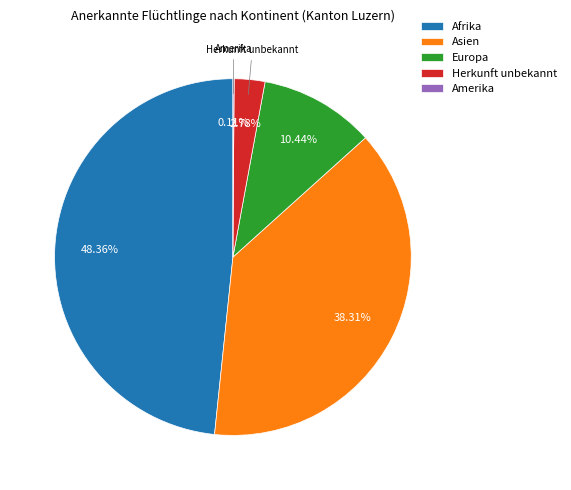

Does Herkunft unbekannt represent more than half of the total?

No